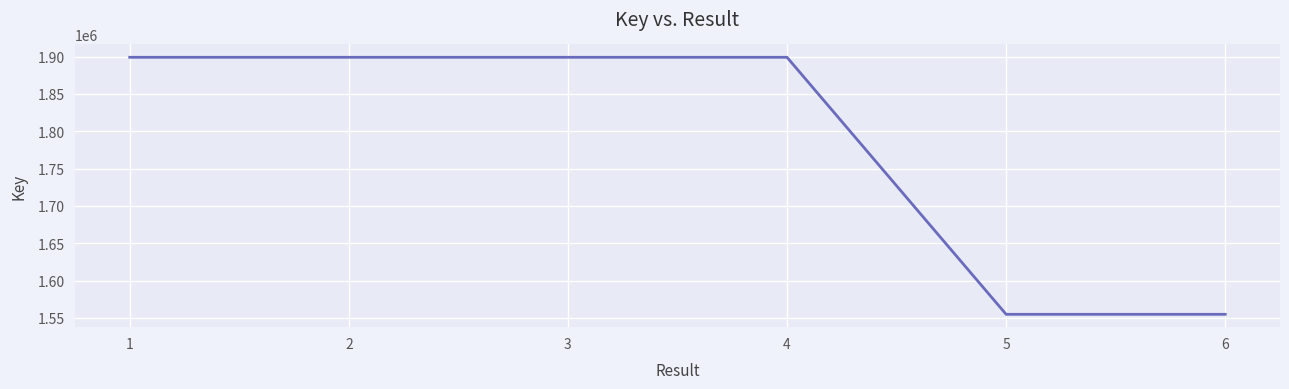

What is the sum of all values?

10706040